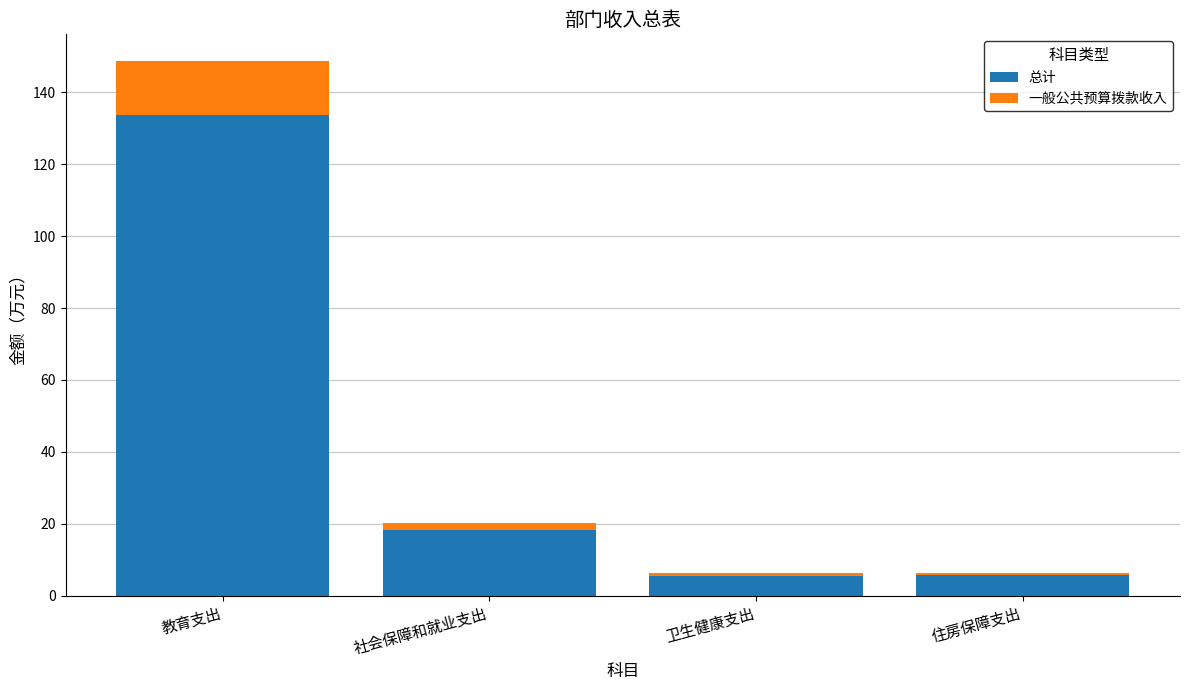

What is the highest value of the 一般公共预算拨款收入 series?

14.9